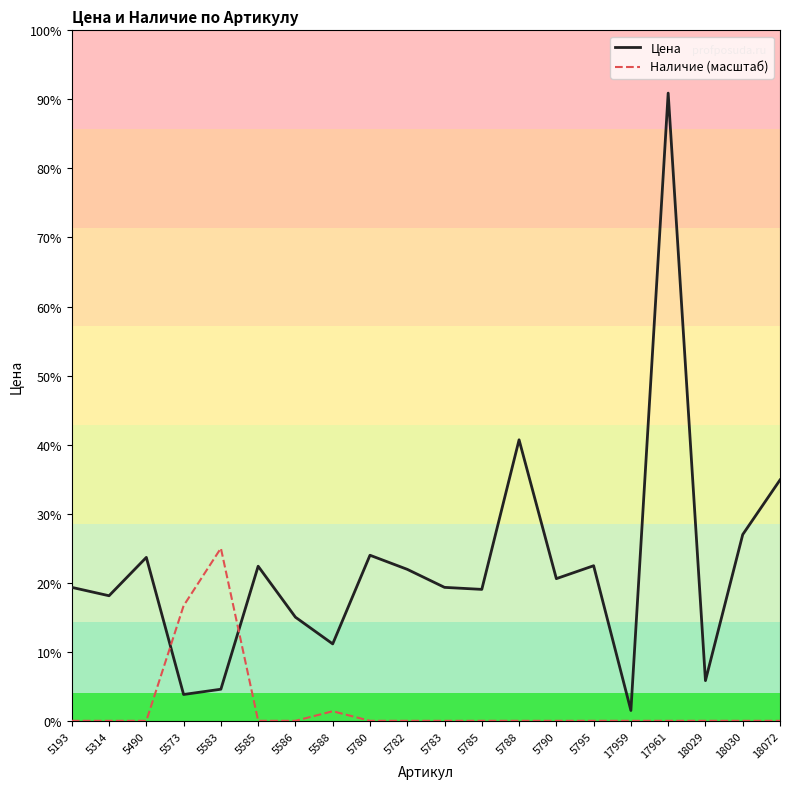

Which series has the widest spread of values?

Цена